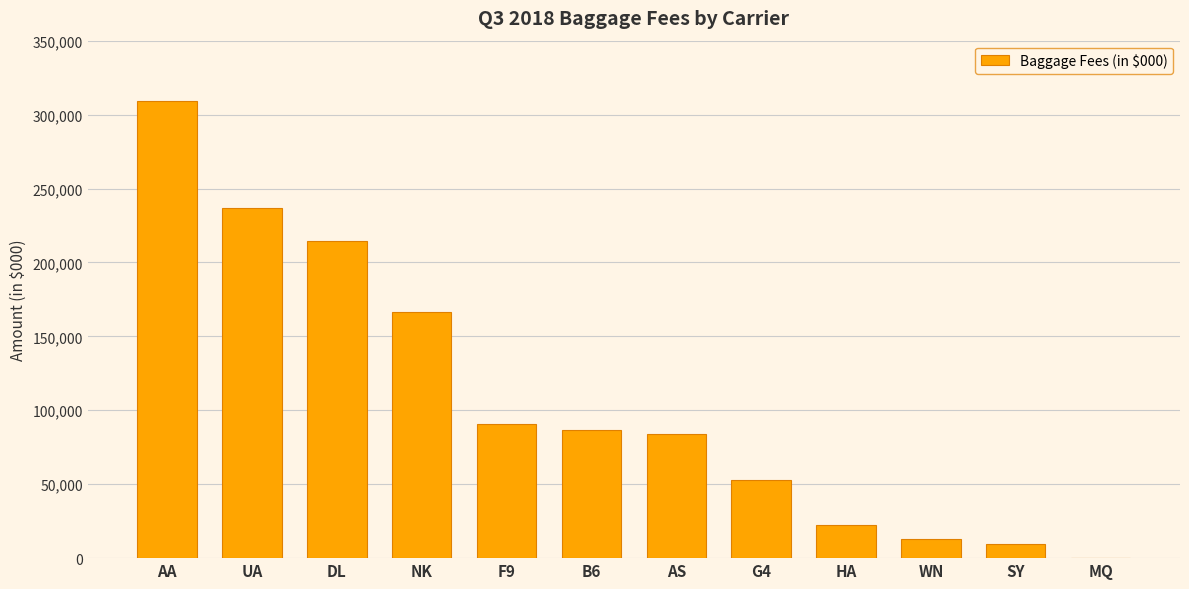

What value does the data have at UA?

236913.1